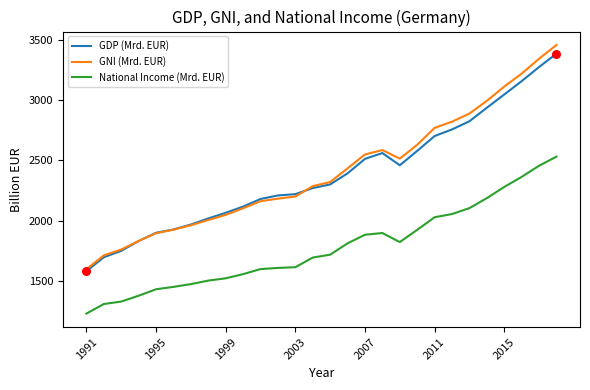

What are all the series names shown in the legend?

GDP (Mrd. EUR), GNI (Mrd. EUR), National Income (Mrd. EUR)